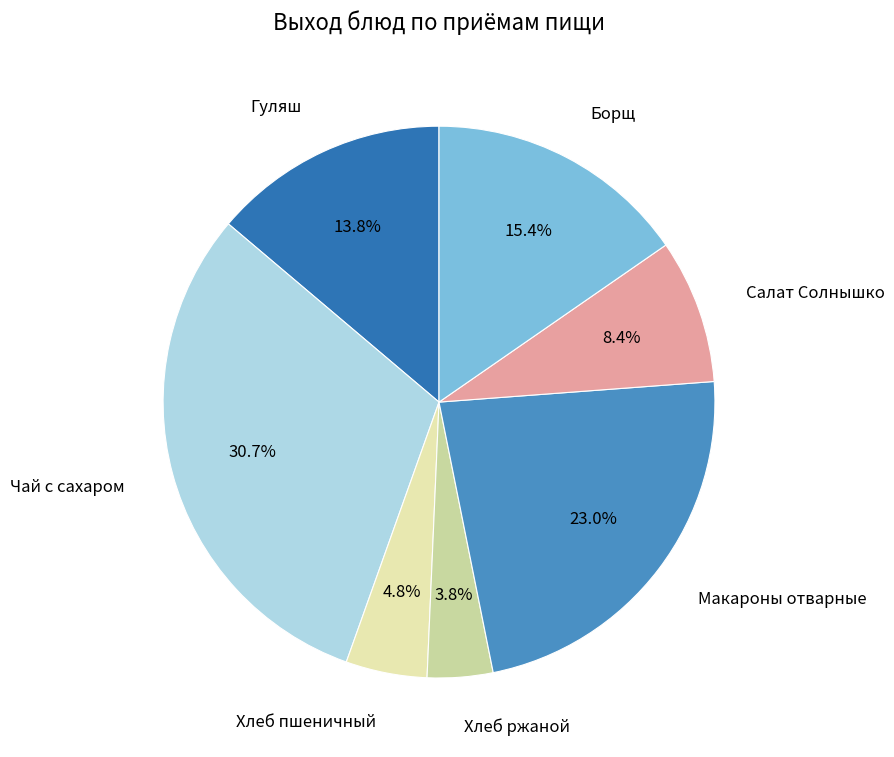

Rank the categories by value from lowest to highest.

Хлеб ржаной, Хлеб пшеничный, Салат Солнышко, Гуляш, Борщ, Макароны отварные, Чай с сахаром